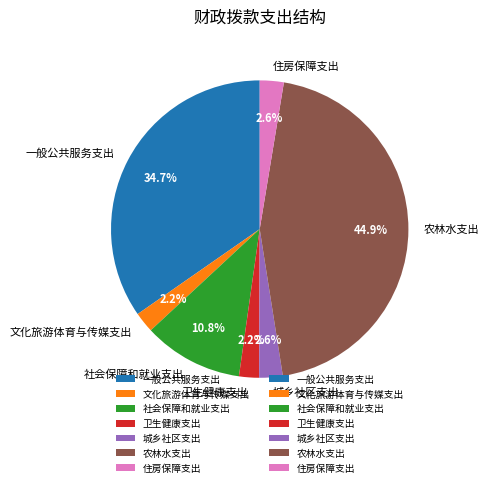

To the nearest percent, what is the combined percentage of 住房保障支出 and 卫生健康支出?

5%